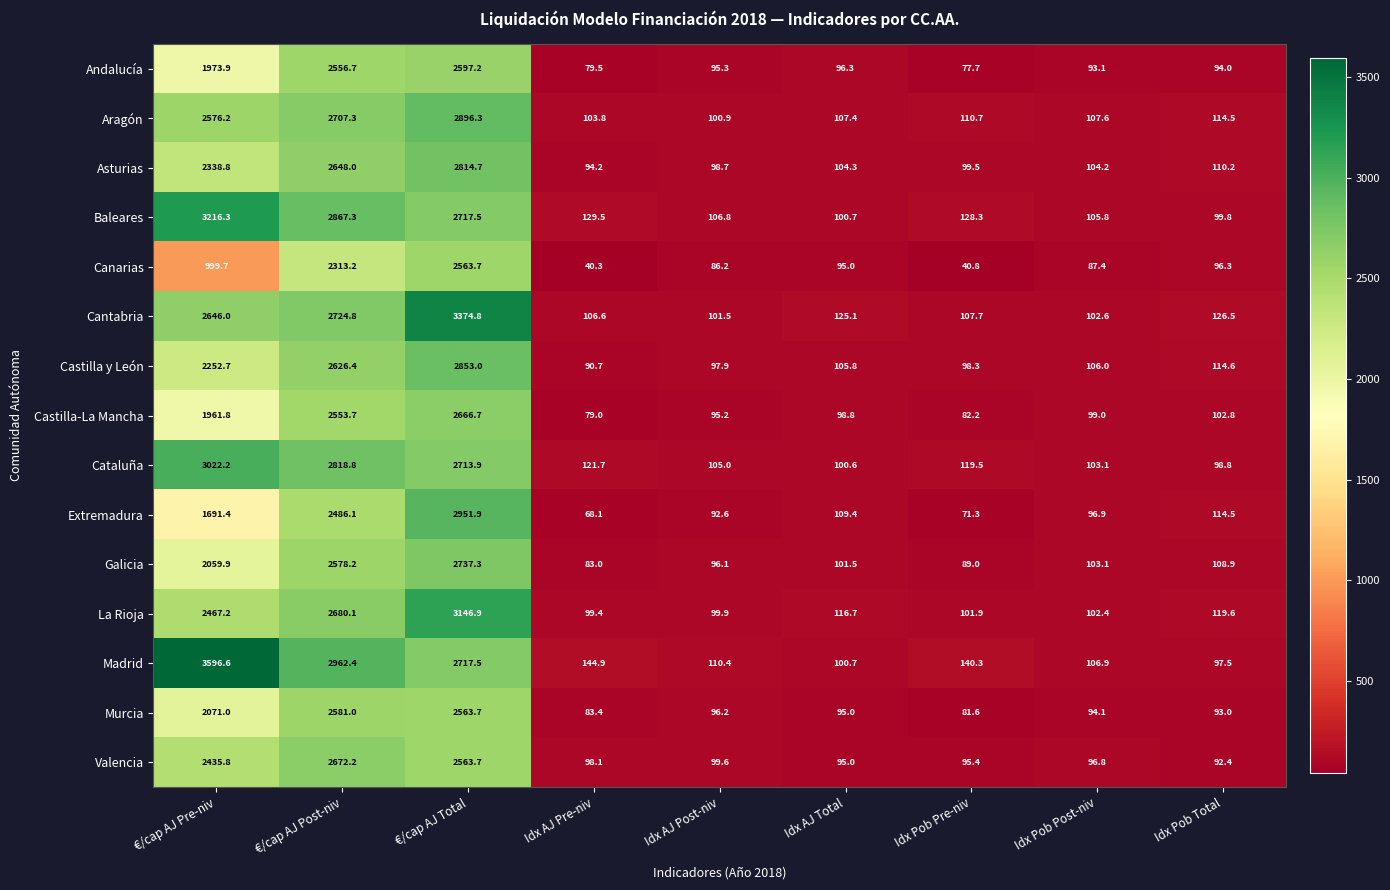

What is the total value across all series at Idx AJ Total?

1552.3